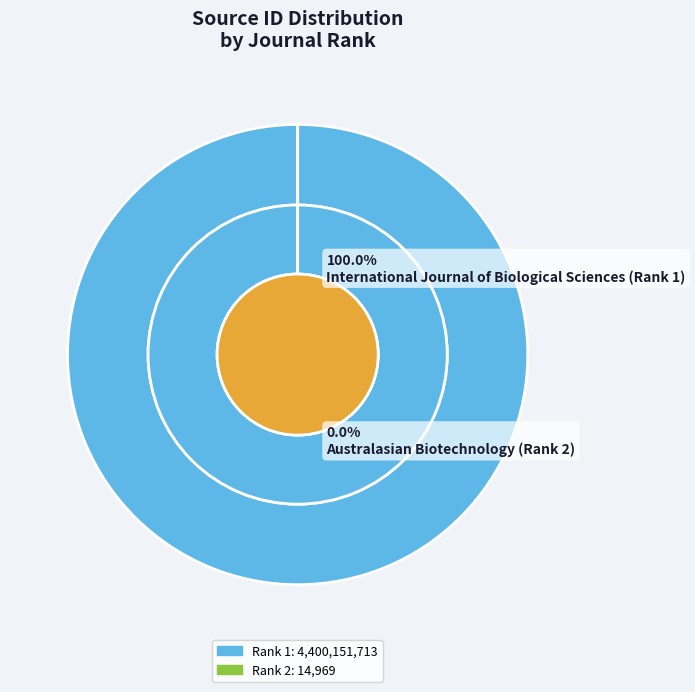

True or false: Australasian Biotechnology (Rank 2) accounts for 0% of the total.

True